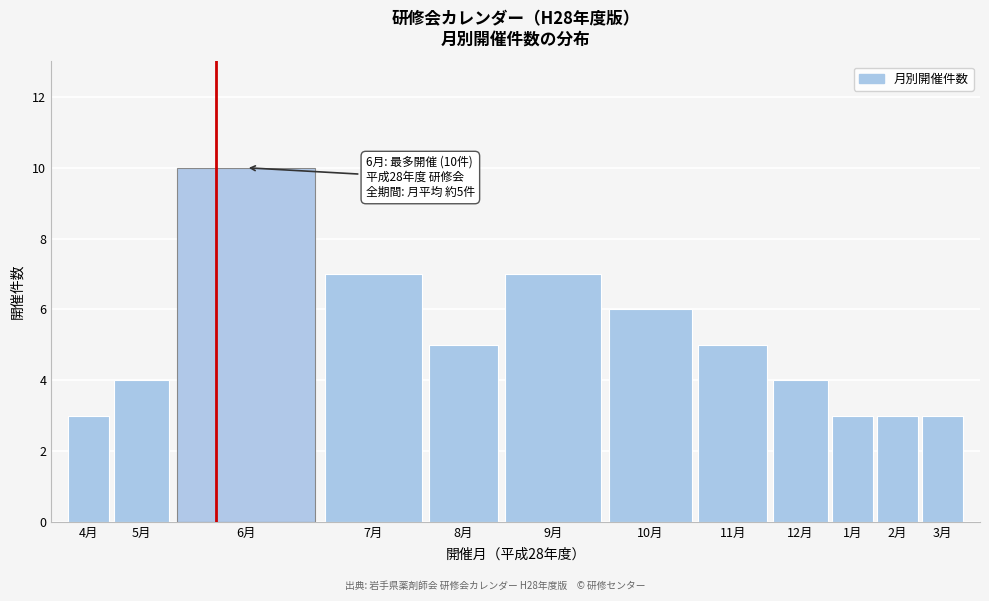

Reading right to left, transcribe all the data shown in this chart.

3	3	3	4	5	6	7	5	7	10	4	3